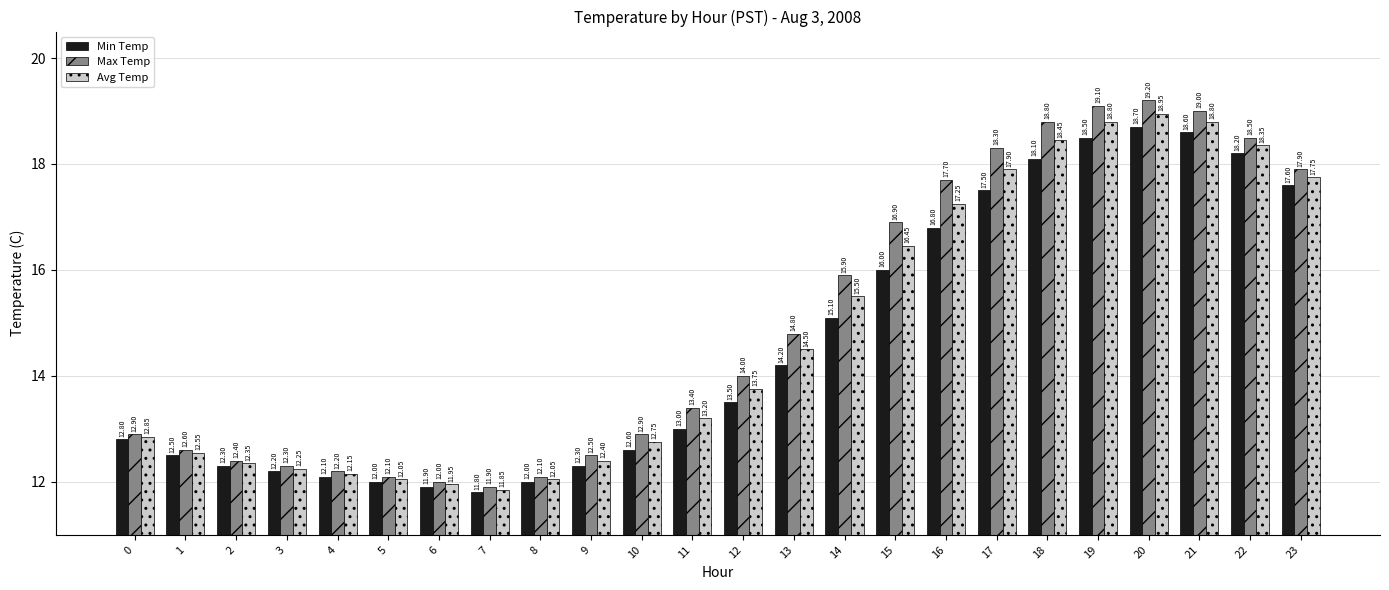

Rank the series by their maximum value, from lowest to highest.

Min Temp, Avg Temp, Max Temp